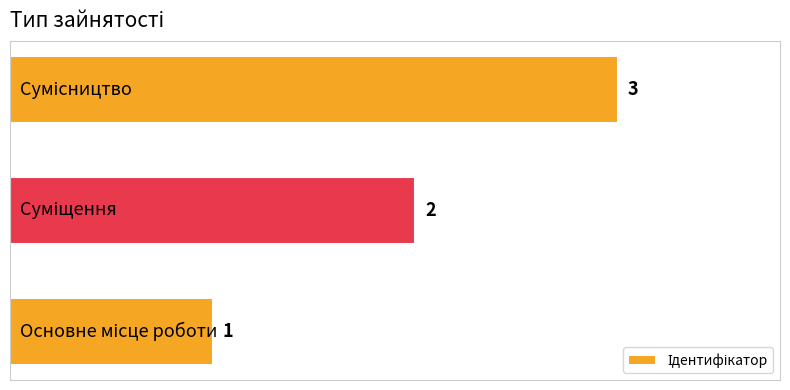

What is the maximum value shown in the chart?

3